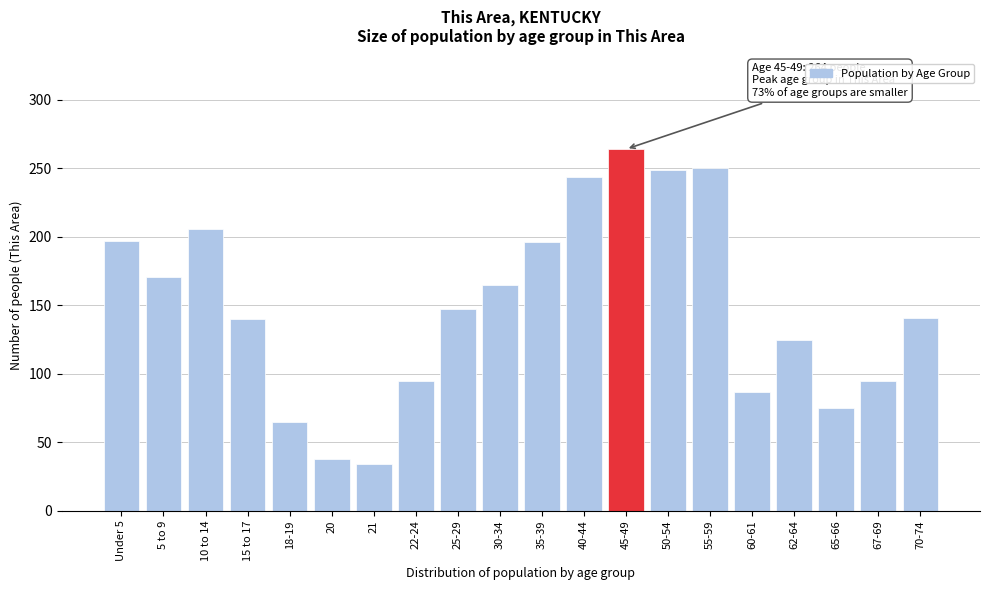

The value at Under 5 is 197. True or false?

True